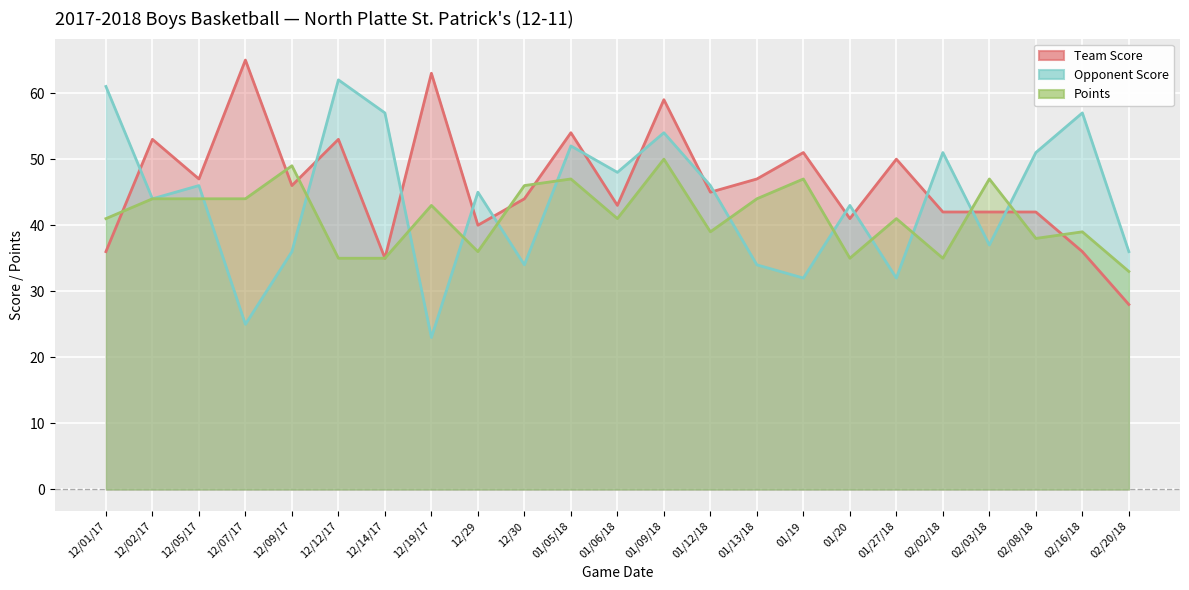

After their last crossing, which series has the higher values: Points or Opponent Score?

Opponent Score